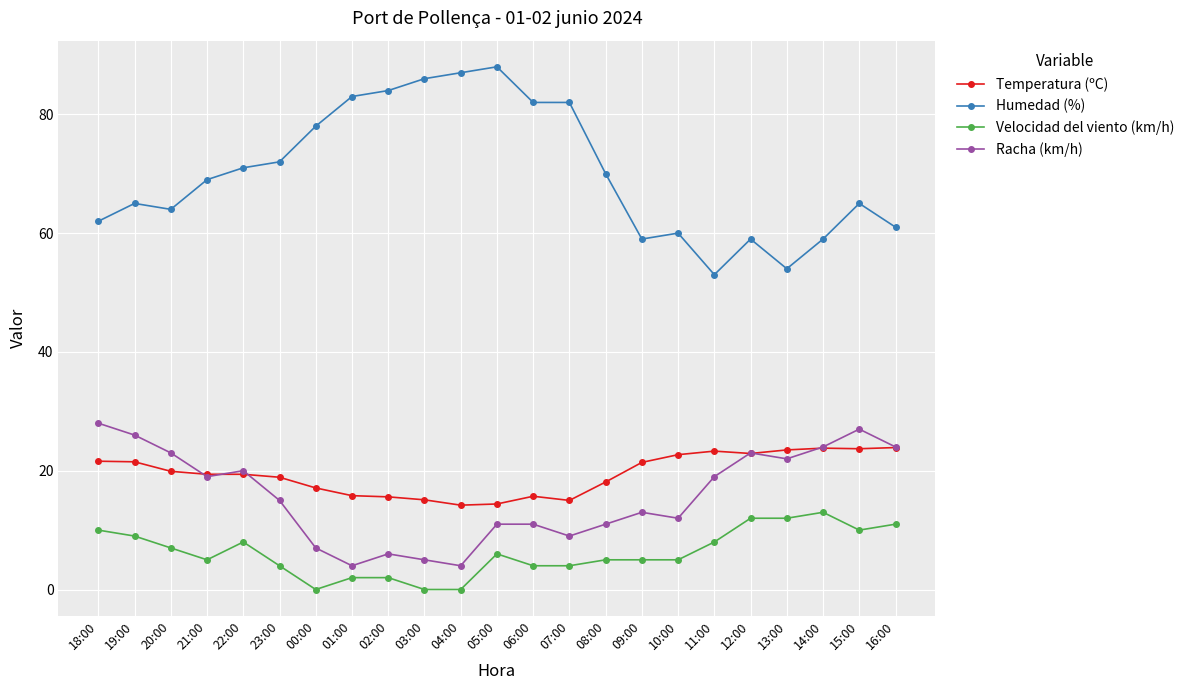

How many distinct data groups are displayed?

4